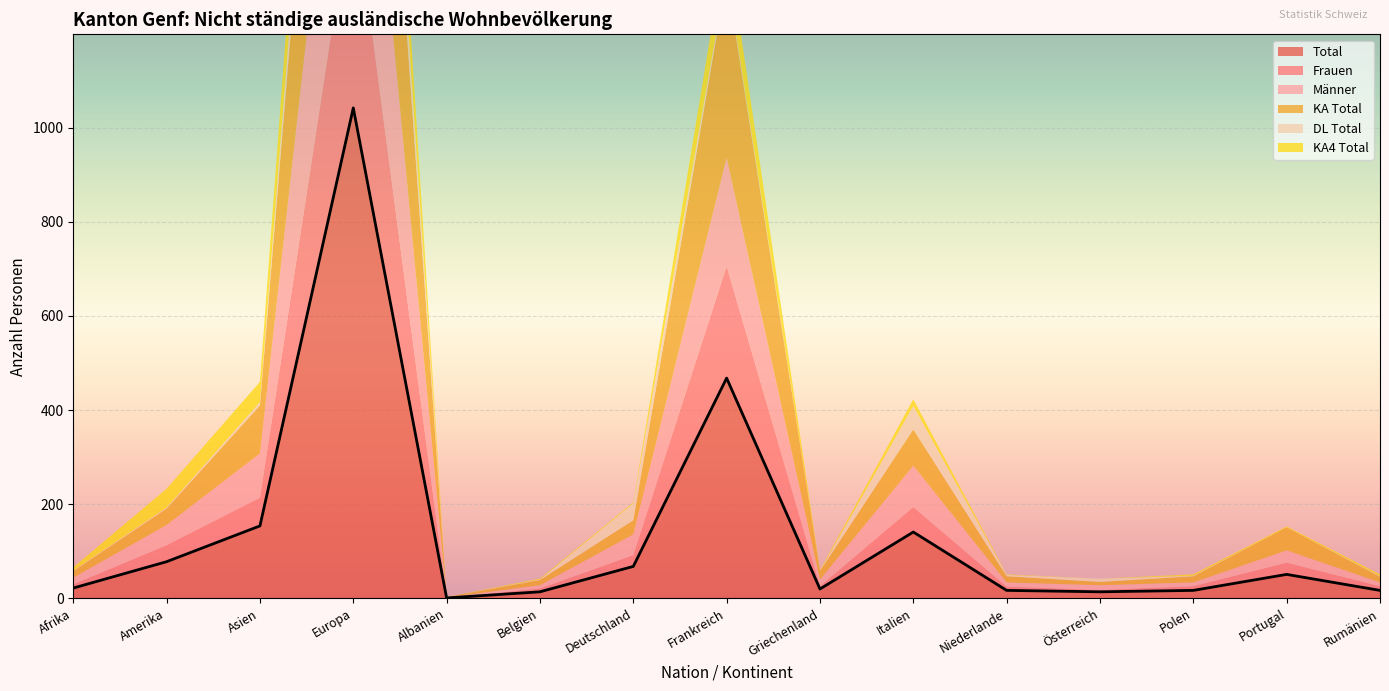

At which label is Männer closest to 290?

Frankreich